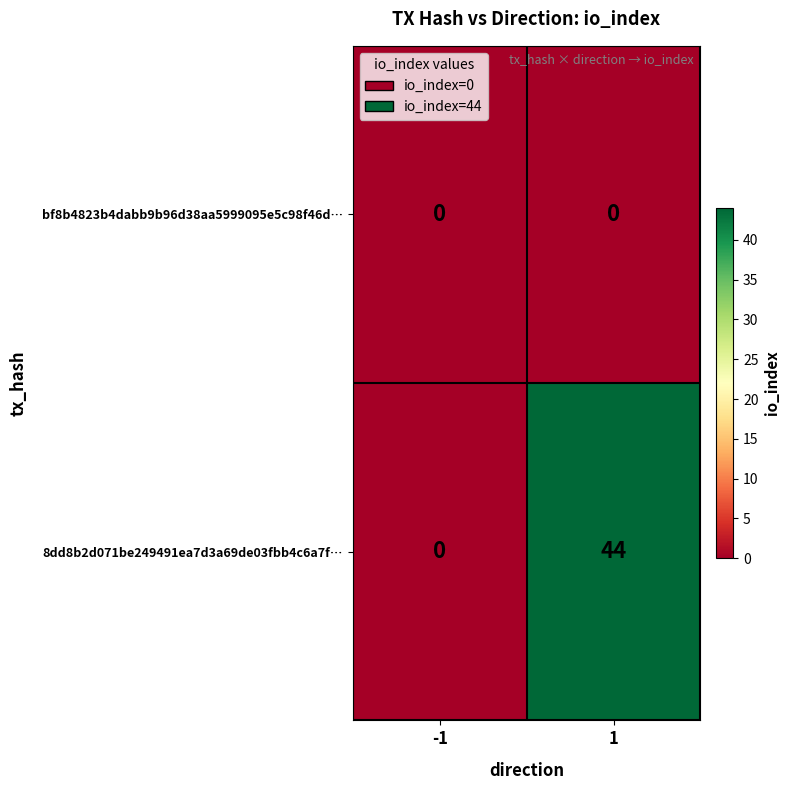

Which series has the largest total across all categories?

8dd8b2d071be249491ea7d3a69de03fbb4c6a7f…